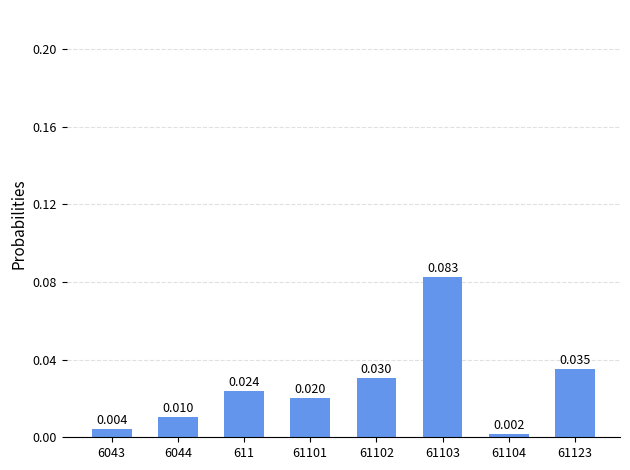

The chart shows a value of 0.0 at 61104. True or false?

False